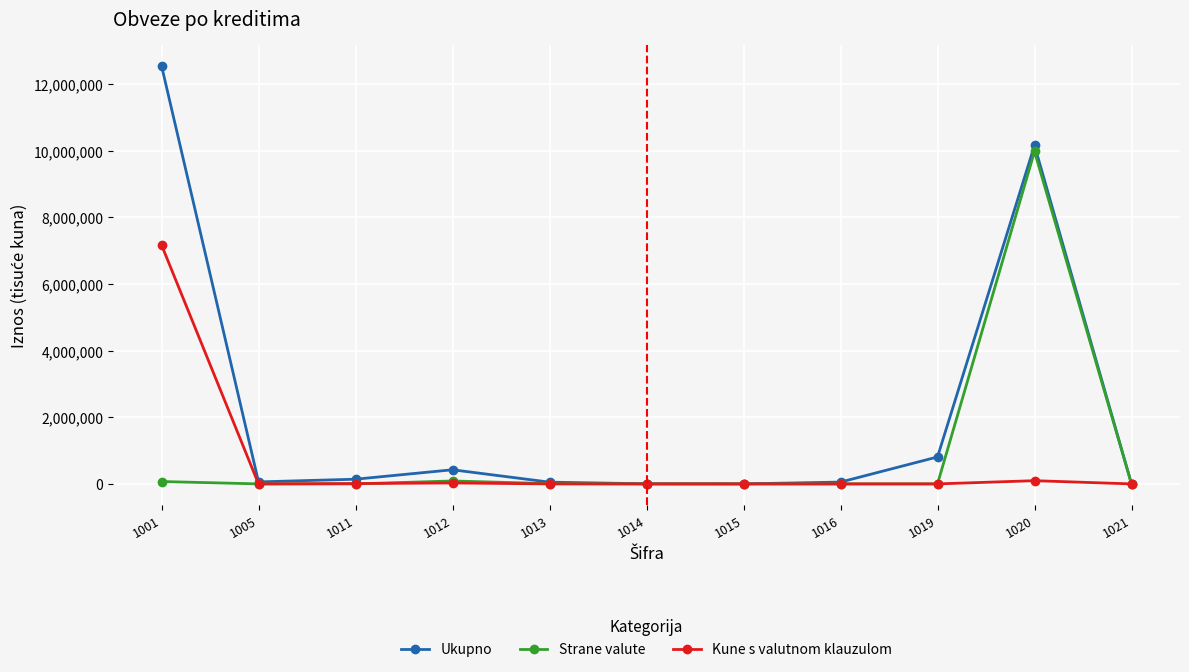

What are all the series names shown in the legend?

Ukupno, Strane valute, Kune s valutnom klauzulom